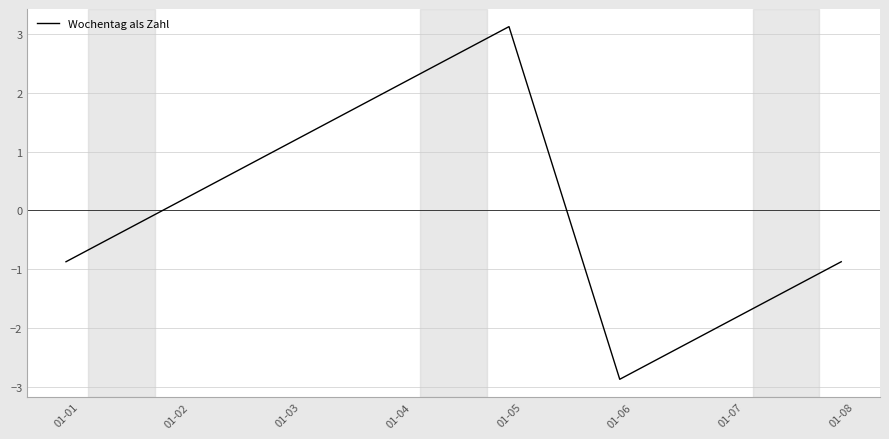

How many values exceed 0?

4